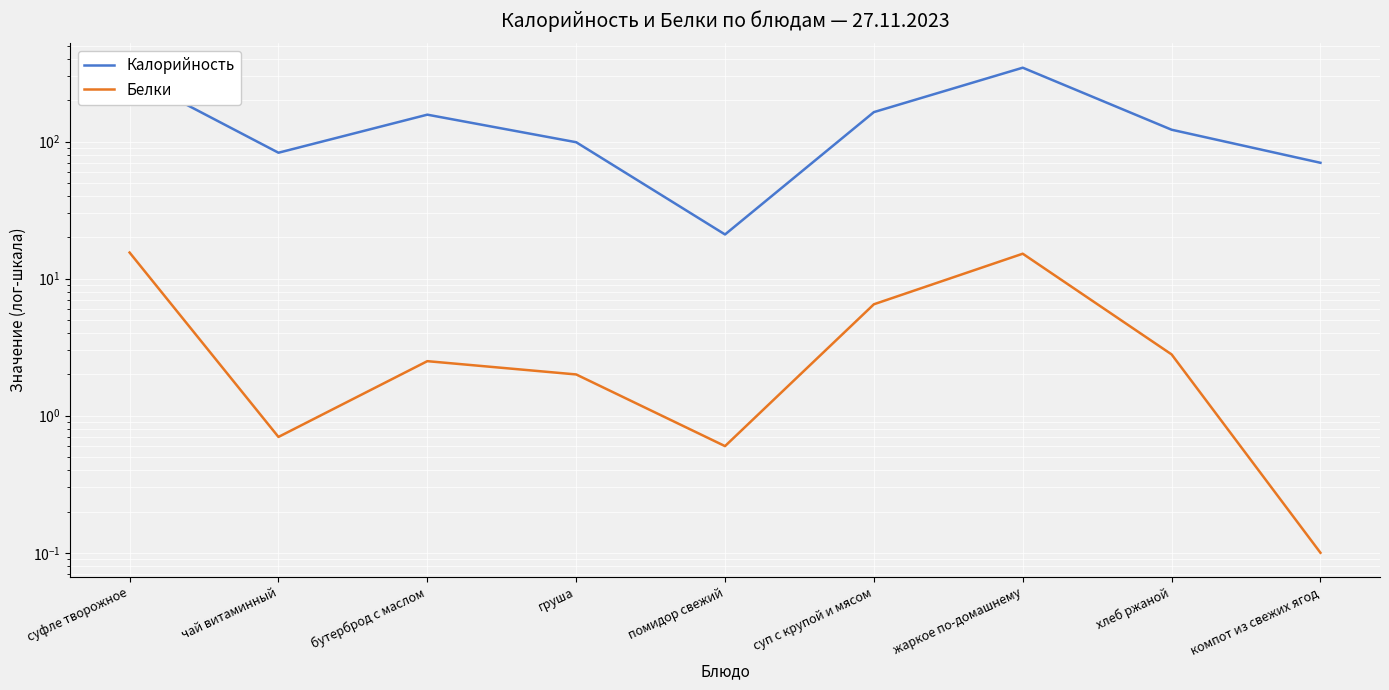

What is the average value of the Белки series?

5.1